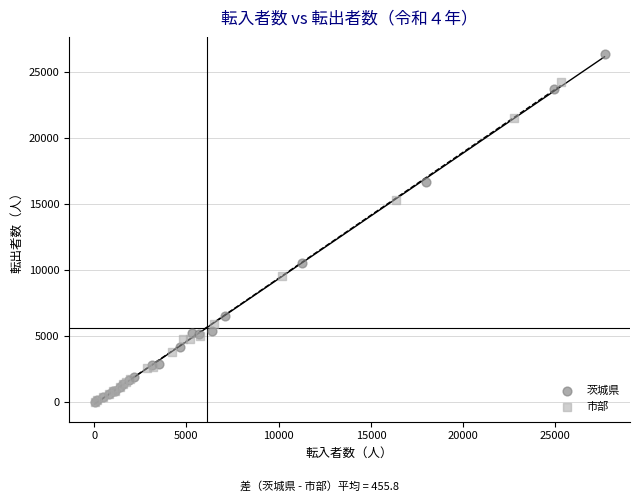

Which series reaches the maximum Y coordinate?

茨城県